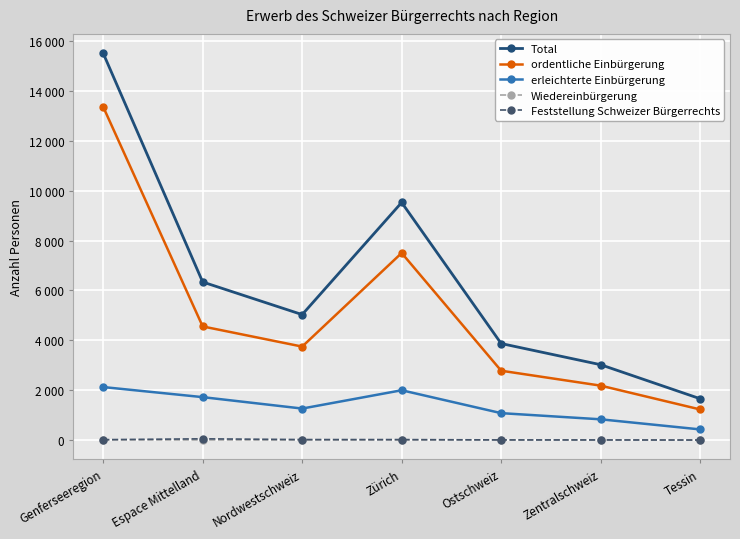

The ordentliche Einbürgerung series shows 1041 at Espace Mittelland. True or false?

False